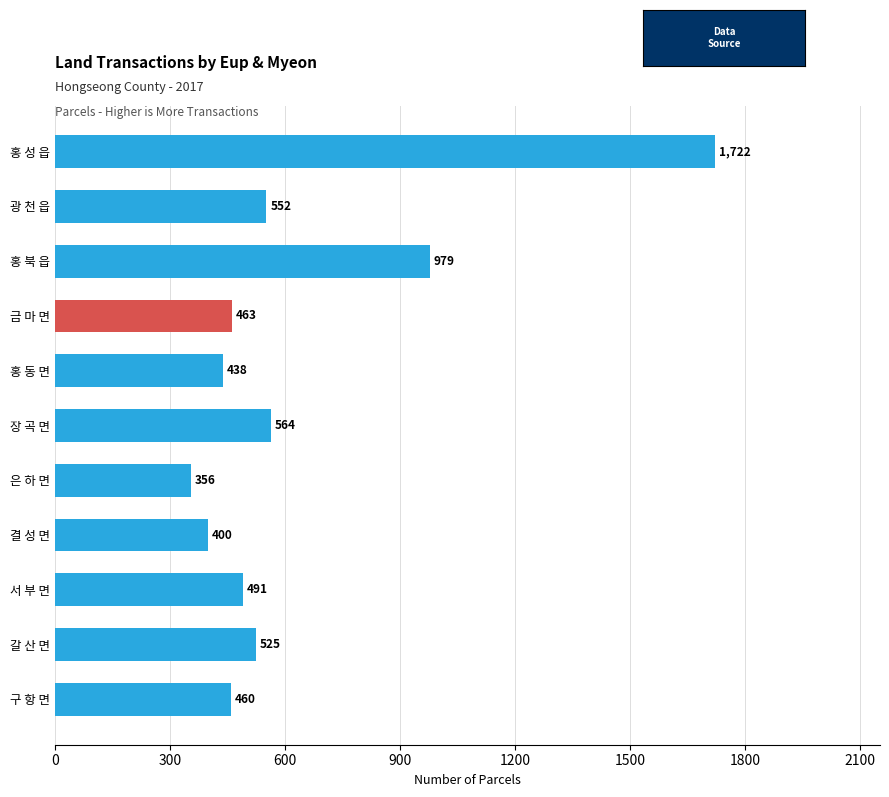

List the labels in order of value, largest first.

홍 성 읍, 홍 북 읍, 장 곡 면, 광 천 읍, 갈 산 면, 서 부 면, 금 마 면, 구 항 면, 홍 동 면, 결 성 면, 은 하 면